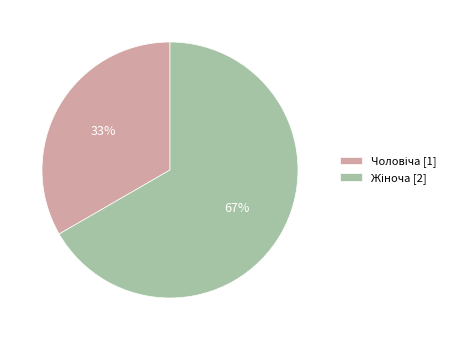

To the nearest percent, what is the average slice percentage?

50%